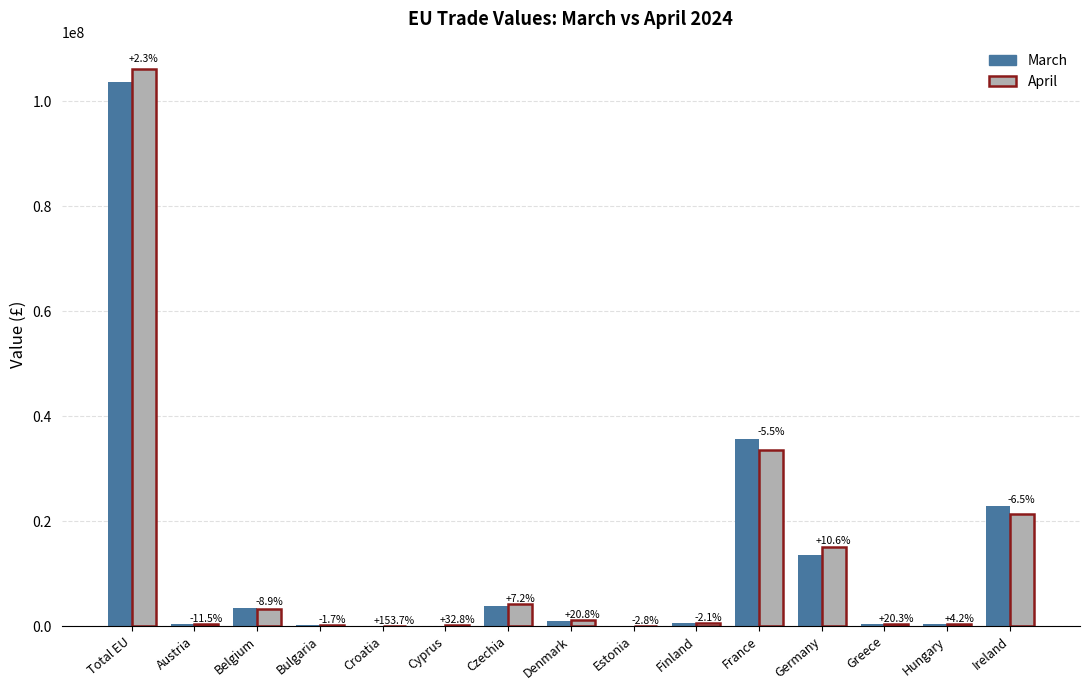

Rank the series by their maximum value, from highest to lowest.

April, March